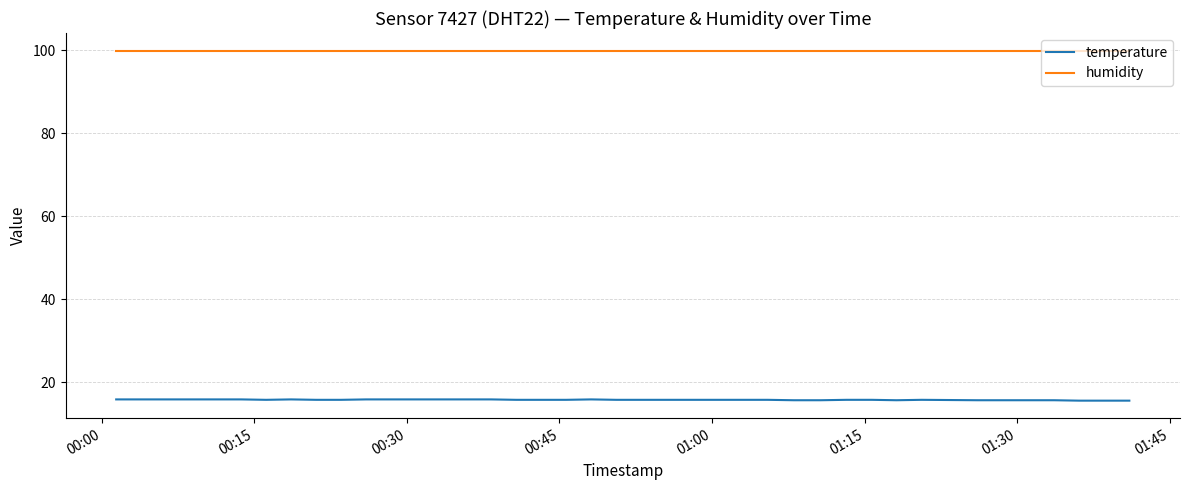

What is the highest value of the temperature series?

15.9